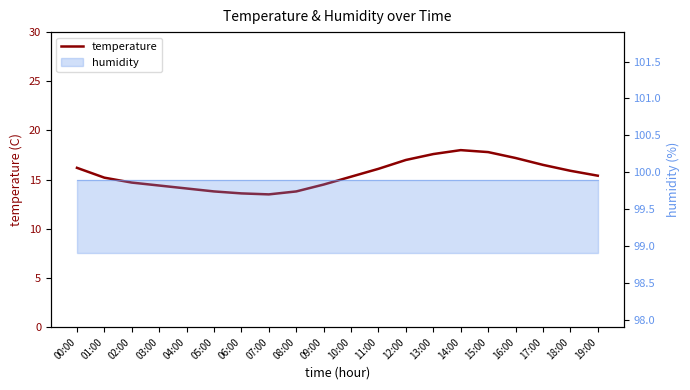

The chart shows a value of 23.6 at 08:00. True or false?

False